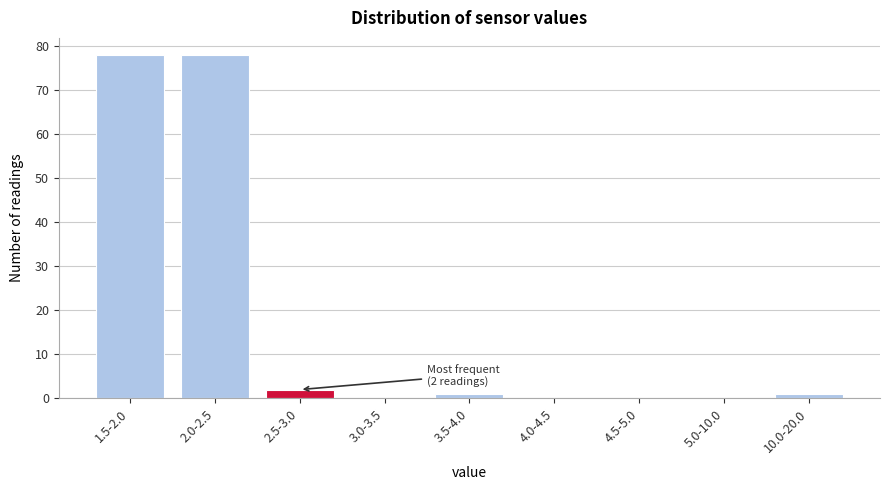

Reading left to right, transcribe all the data shown in this chart.

1.5-2.0=78	2.0-2.5=78	2.5-3.0=2	3.0-3.5=0	3.5-4.0=1	4.0-4.5=0	4.5-5.0=0	5.0-10.0=0	10.0-20.0=1